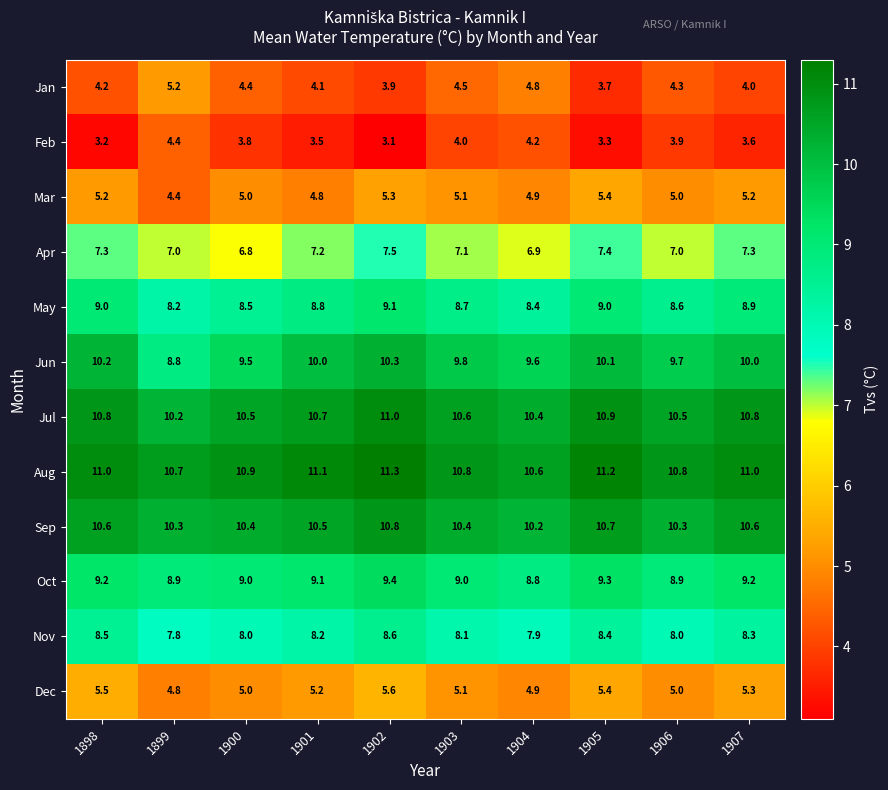

At how many categories does at least one series exceed 9?

10